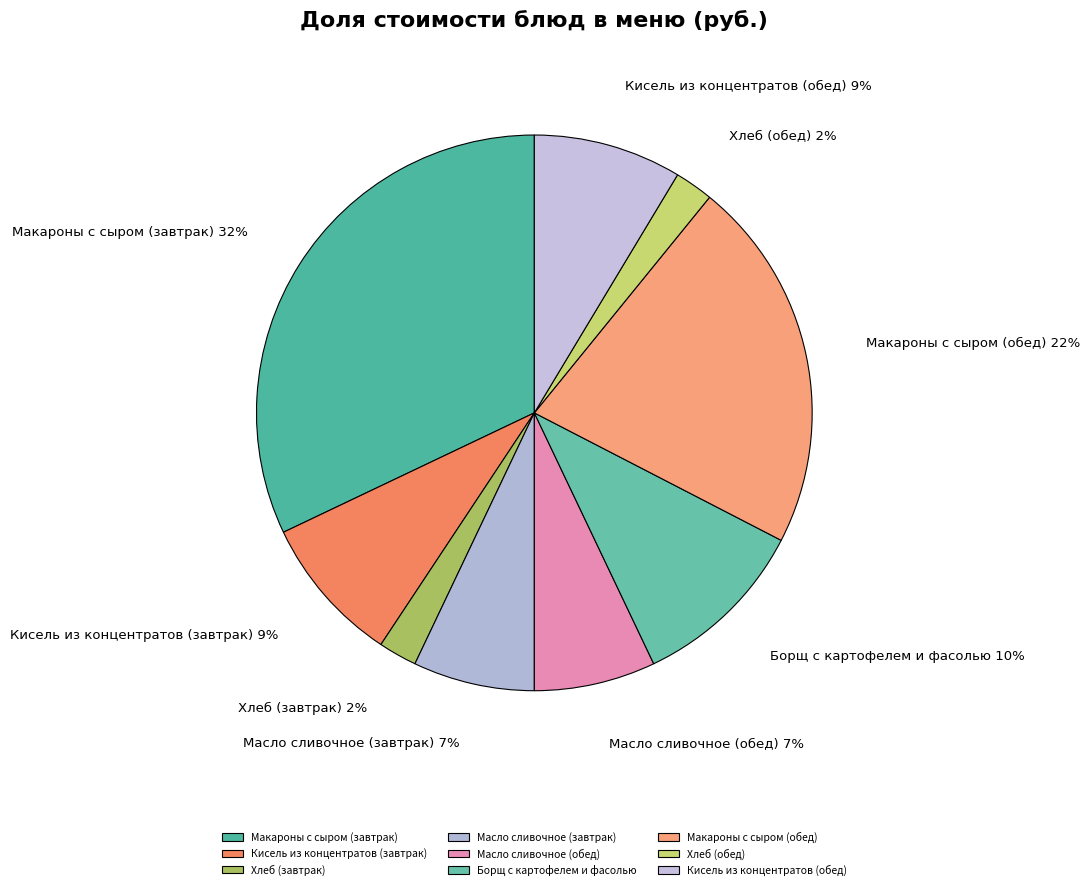

To the nearest percent, what is the average slice percentage?

11%